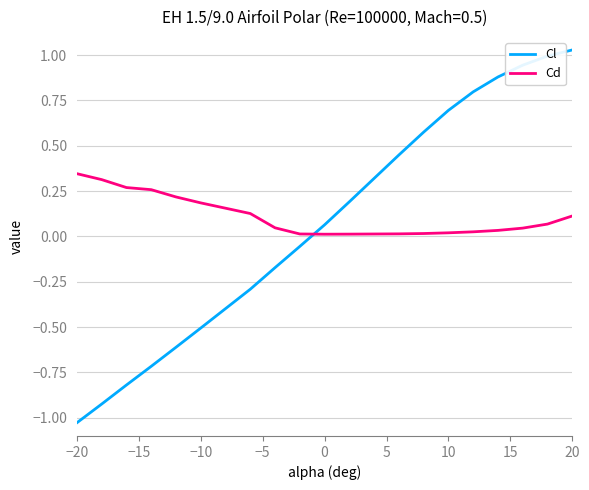

List the series in order of their peak value, lowest first.

Cd, Cl